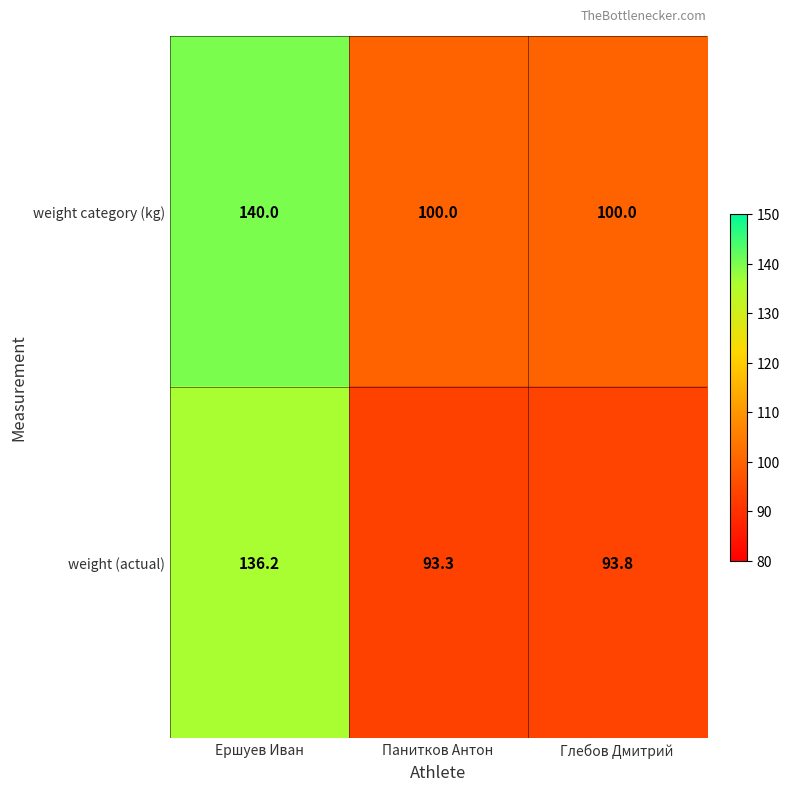

What is the maximum value shown in the chart?

140.0